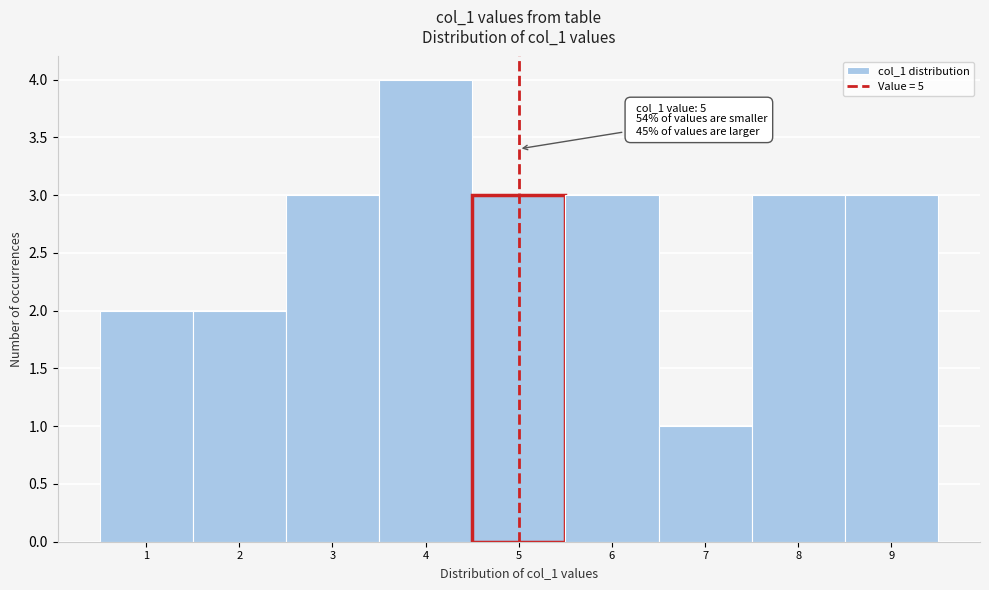

Over which range of the x-axis is the bar tallest?

3.5 to 4.5